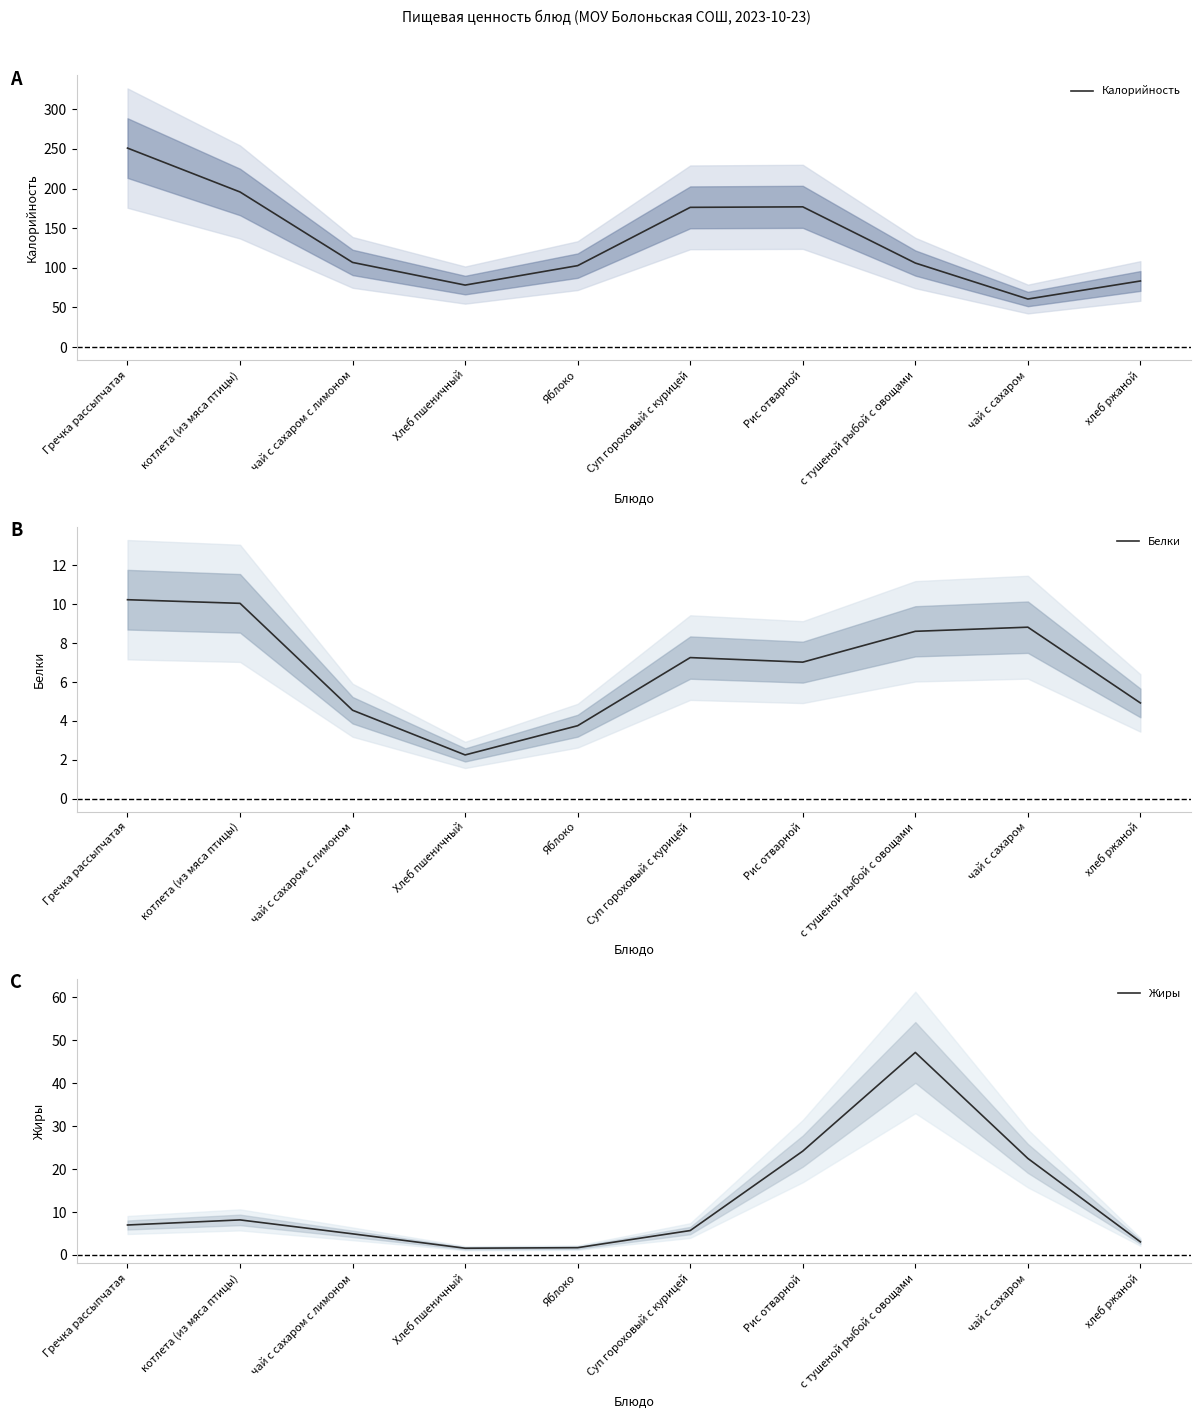

In Жиры, how many points are lower than both neighbors (excluding endpoints)?

1